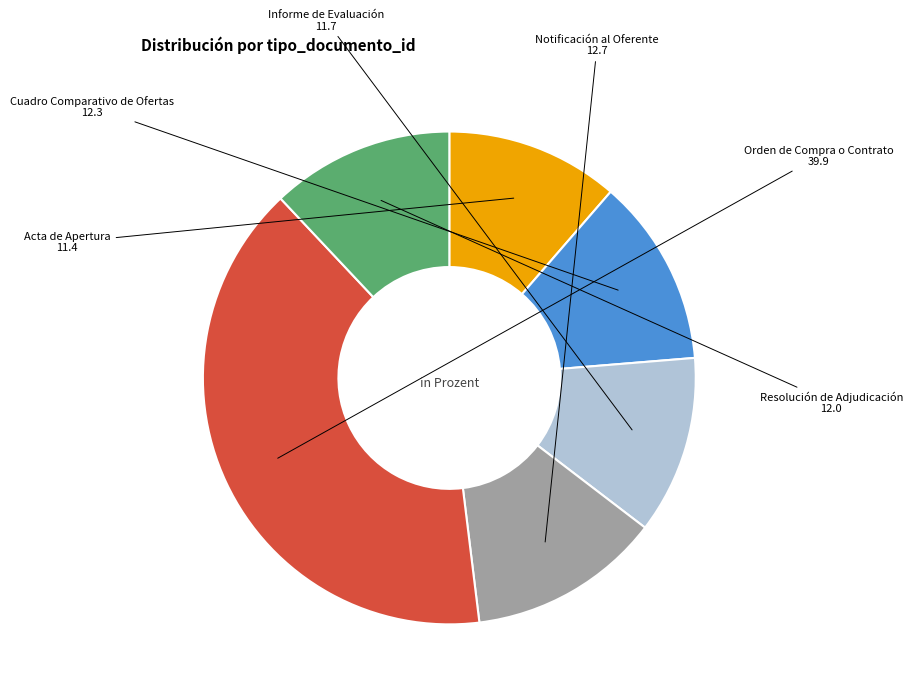

Is Informe de Evaluación the majority of the pie?

No